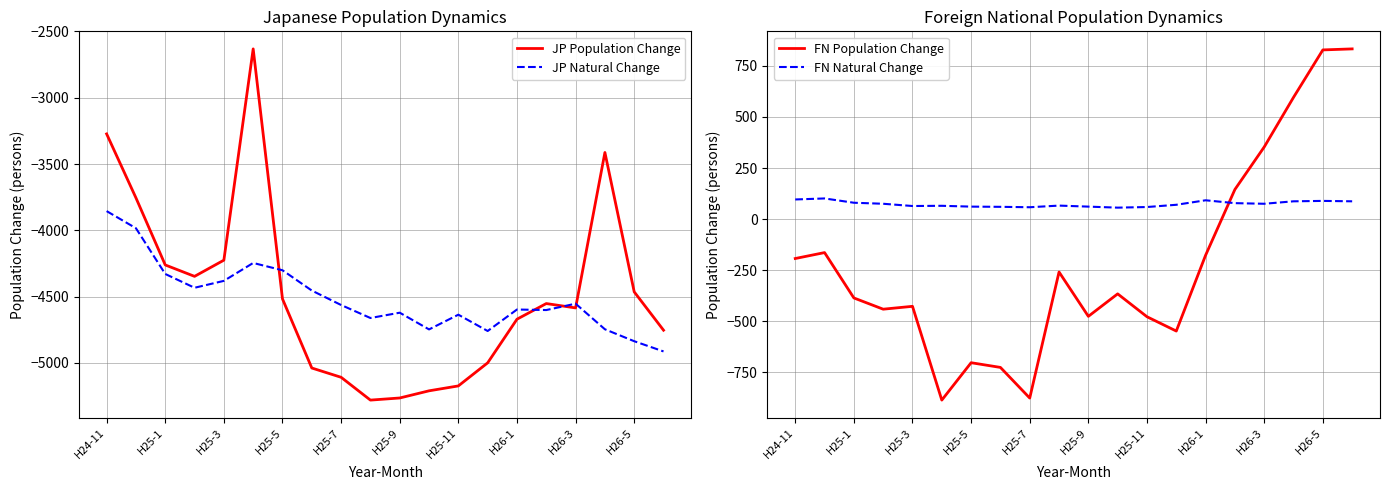

What value does the FN Natural Change series have at H25-3, to the nearest 10?

60